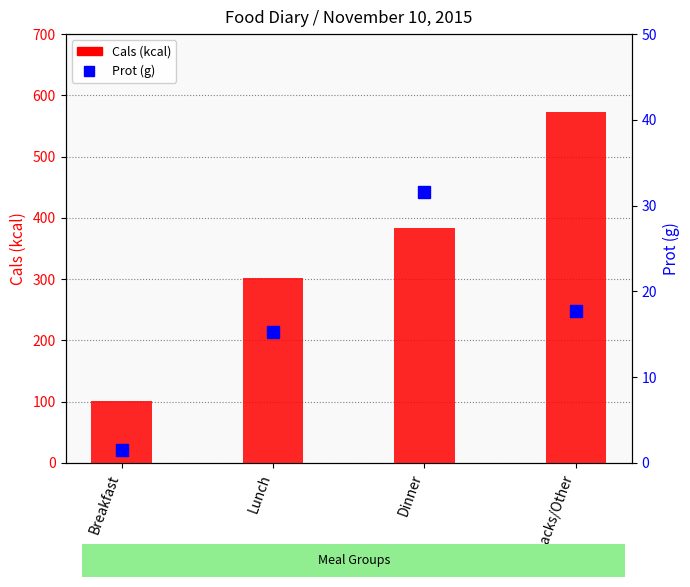

The value of Cals (kcal) at Lunch is 160.8. True or false?

False